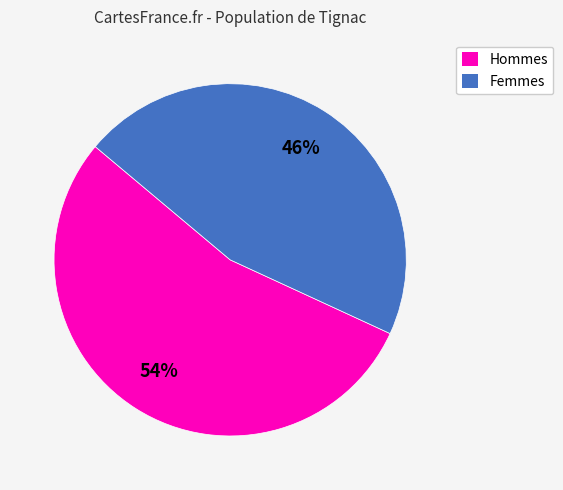

Between Hommes and Femmes, which is larger?

Hommes